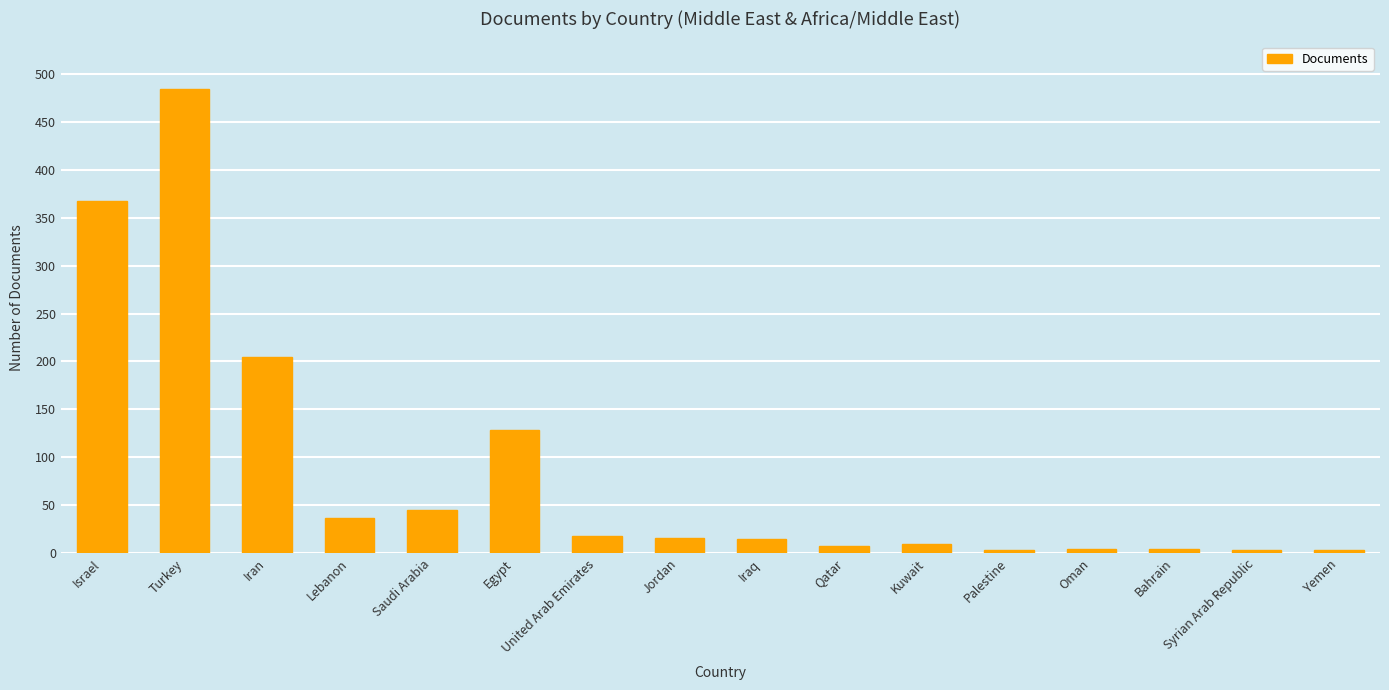

Between Lebanon and Palestine, which is larger?

Lebanon